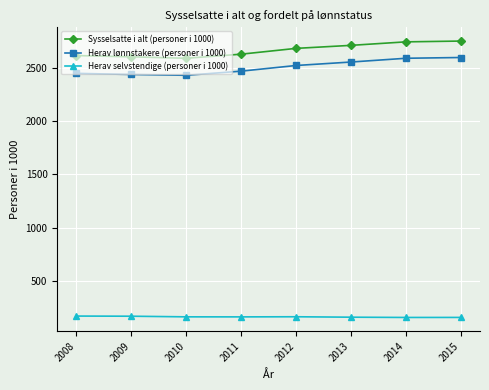

At how many categories does at least one series exceed 199?

8